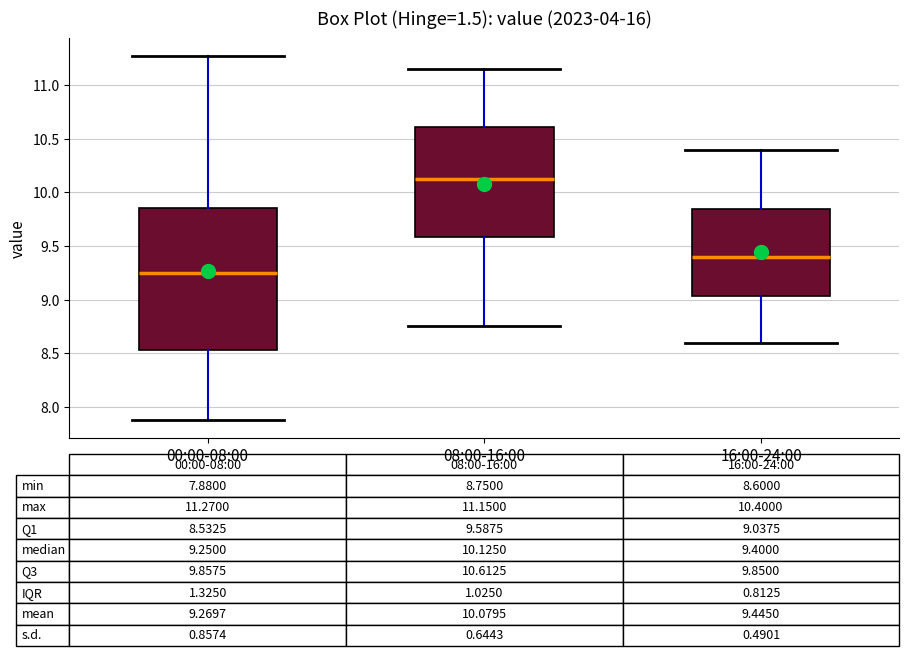

Which box's median line is the lowest?

00:00-08:00